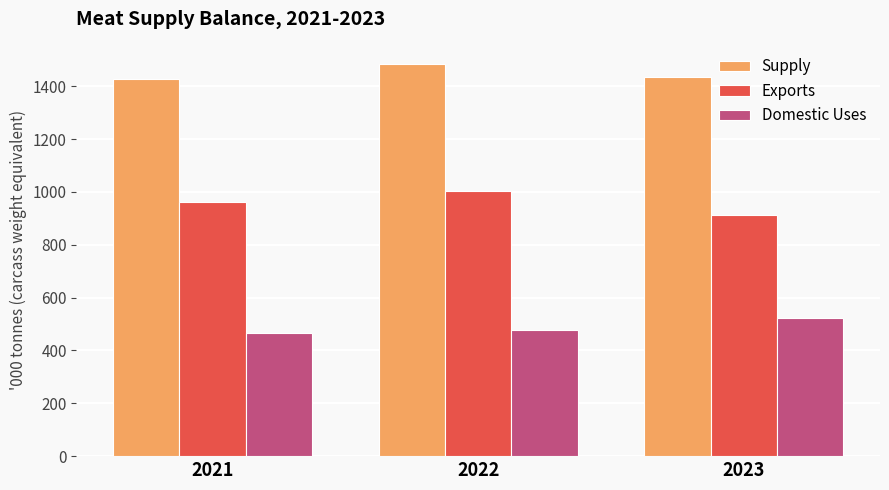

How many data points does each series have?

3